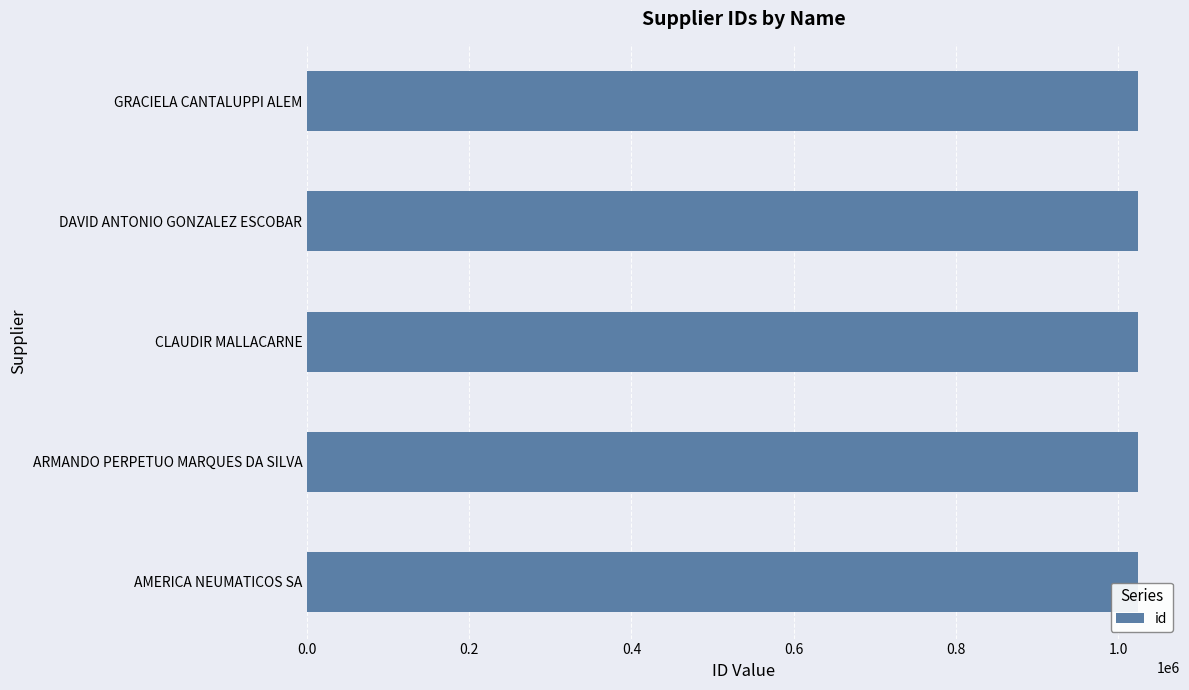

Does the chart contain stacked bars?

No